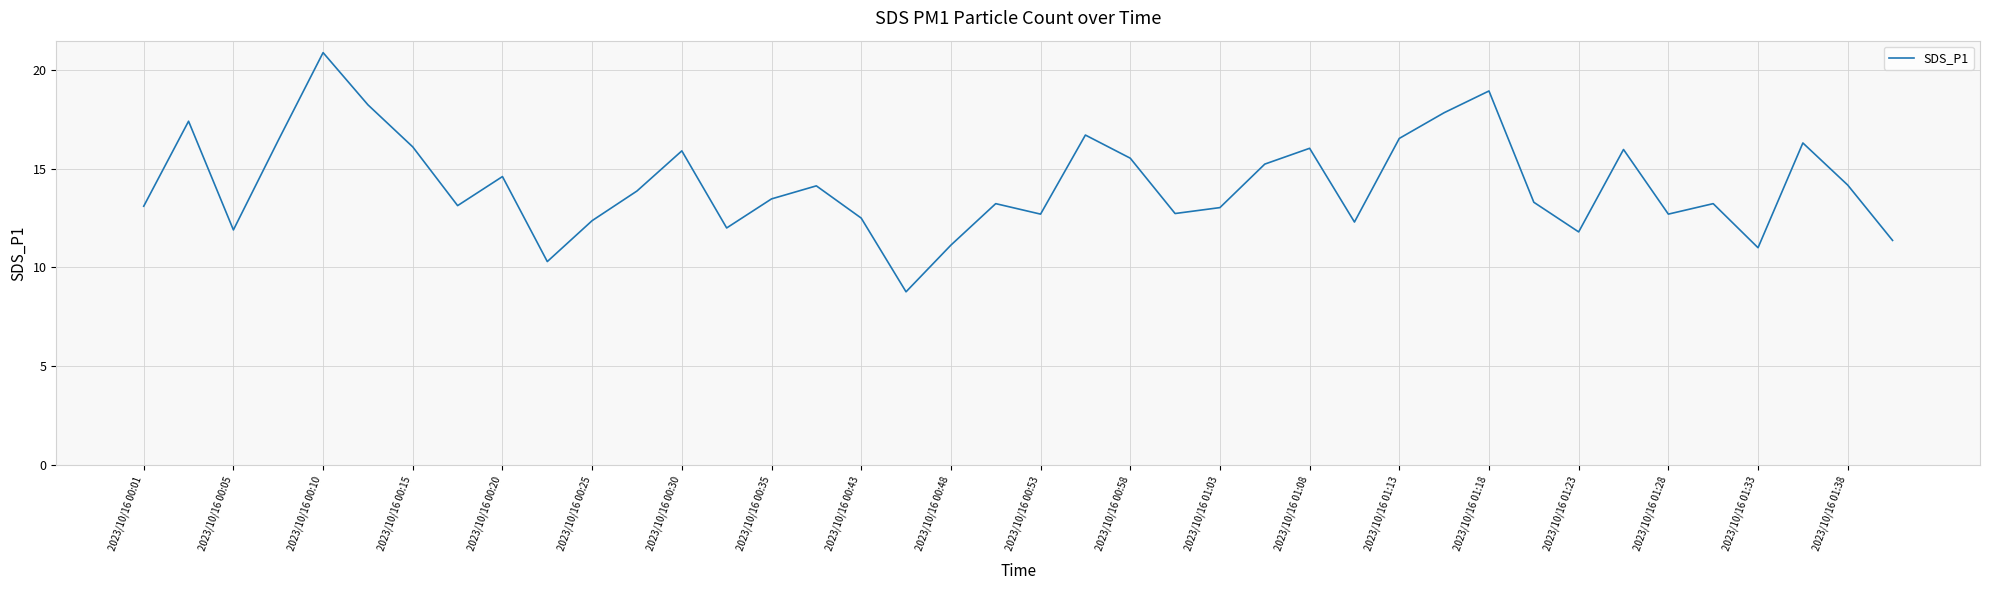

What is the minimum value shown in the chart?

8.8